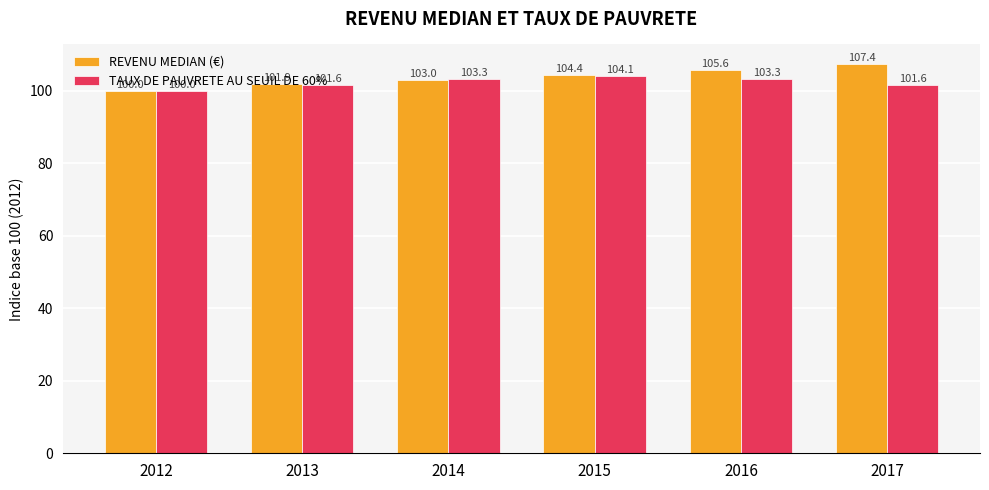

At 2015, list the series in order from smallest to largest.

TAUX DE PAUVRETE AU SEUIL DE 60%, REVENU MEDIAN (€)